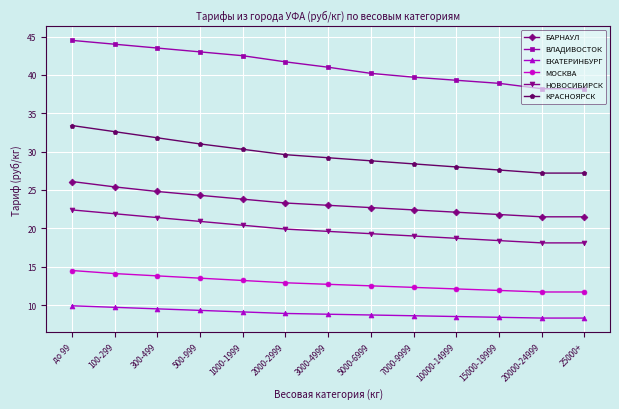

What is the difference between the highest and lowest values at 7000-9999?

31.1